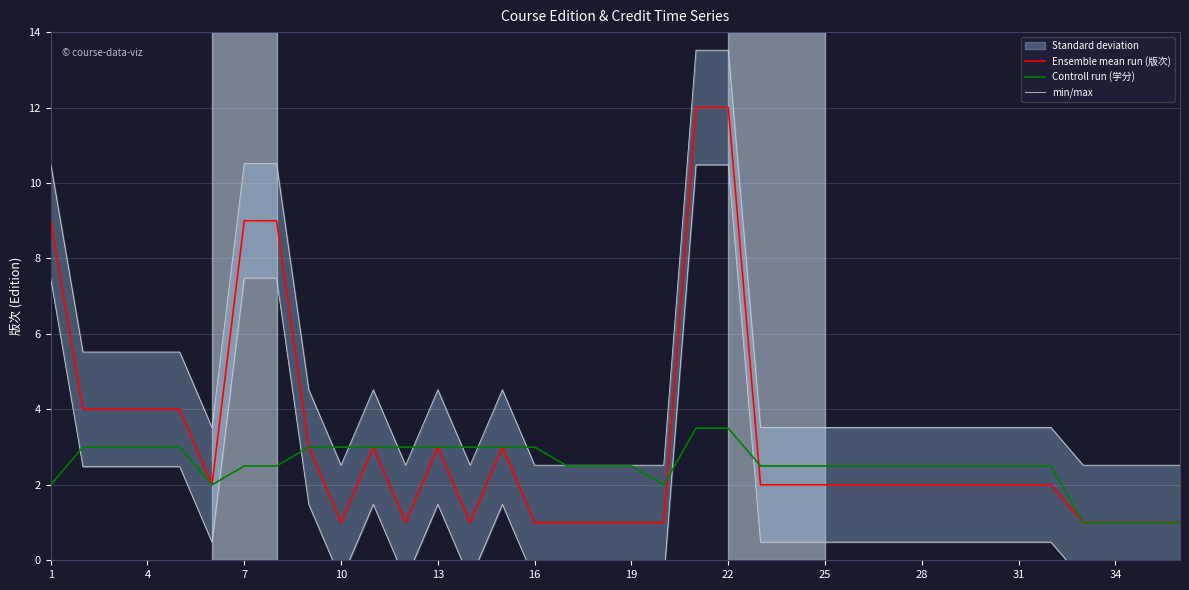

What is the difference between the second highest and second lowest values in the Controll run (学分) series?

2.5